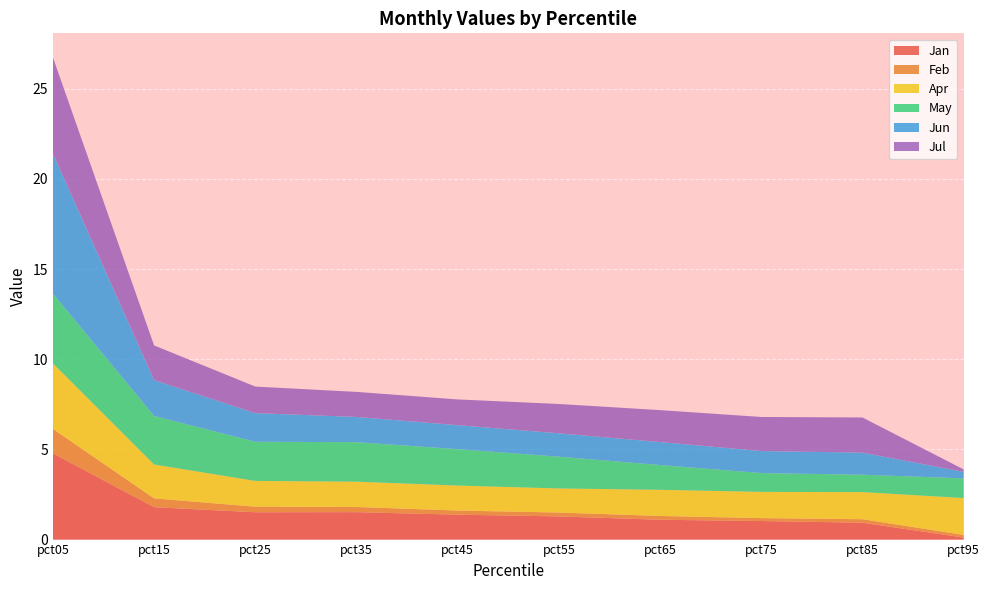

Reading left to right, list all the values displayed in this chart.

Jan: pct05=4.8	pct15=1.8	pct25=1.5	pct35=1.5	pct45=1.4	pct55=1.3	pct65=1.1	pct75=1.0	pct85=0.9	pct95=0.1
Feb: pct05=1.4	pct15=0.5	pct25=0.3	pct35=0.3	pct45=0.2	pct55=0.2	pct65=0.2	pct75=0.2	pct85=0.2	pct95=0.1
Apr: pct05=3.6	pct15=1.9	pct25=1.4	pct35=1.4	pct45=1.4	pct55=1.3	pct65=1.5	pct75=1.5	pct85=1.5	pct95=2.0
May: pct05=3.9	pct15=2.7	pct25=2.2	pct35=2.2	pct45=2.0	pct55=1.8	pct65=1.4	pct75=1.0	pct85=1.0	pct95=1.1
Jun: pct05=7.8	pct15=2.0	pct25=1.6	pct35=1.4	pct45=1.3	pct55=1.3	pct65=1.3	pct75=1.2	pct85=1.2	pct95=0.4
Jul: pct05=5.3	pct15=1.9	pct25=1.5	pct35=1.4	pct45=1.4	pct55=1.6	pct65=1.8	pct75=1.9	pct85=1.9	pct95=0.1